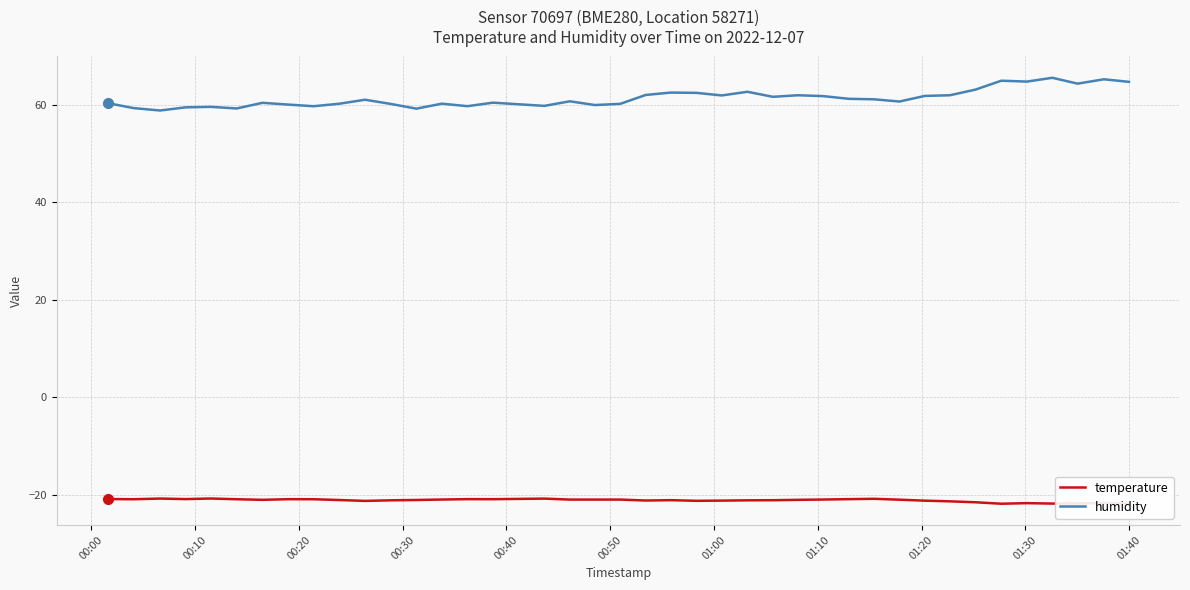

Rank the series by their maximum value, from highest to lowest.

humidity, temperature